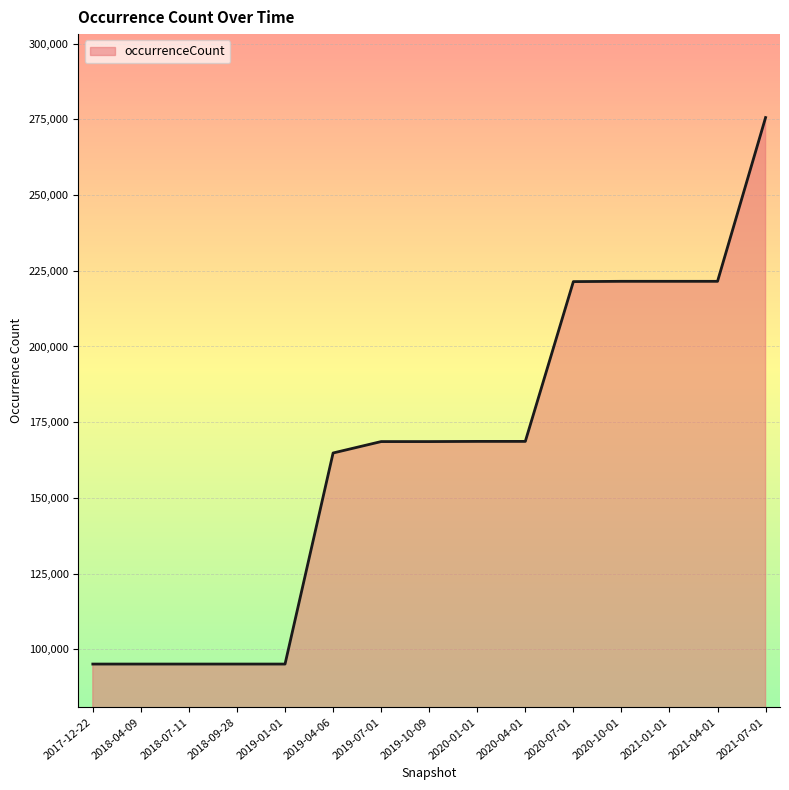

What is the smallest value displayed?

95120